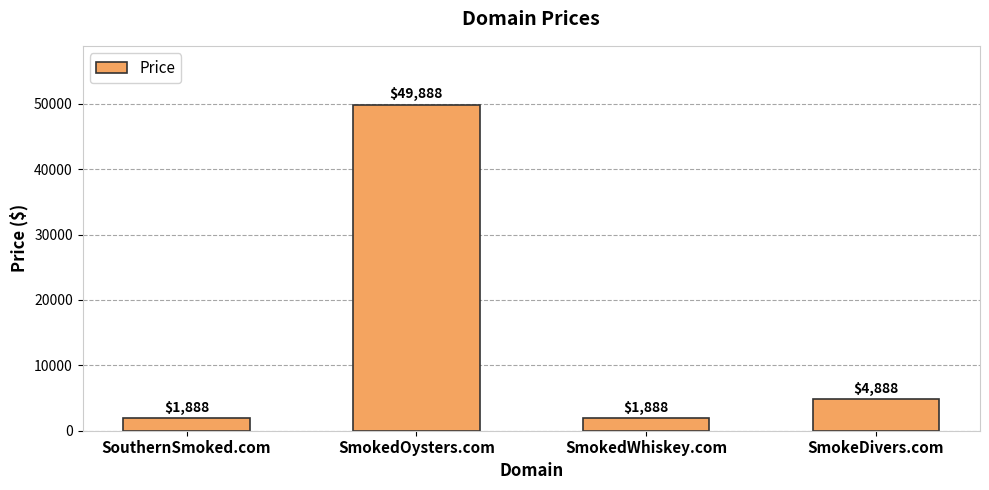

How many bars are there in total?

4